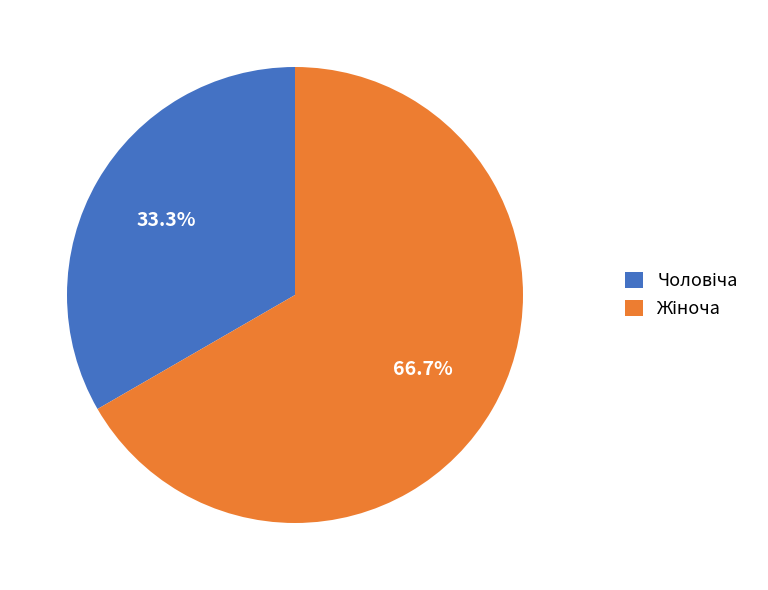

Does any single category account for the majority?

Yes